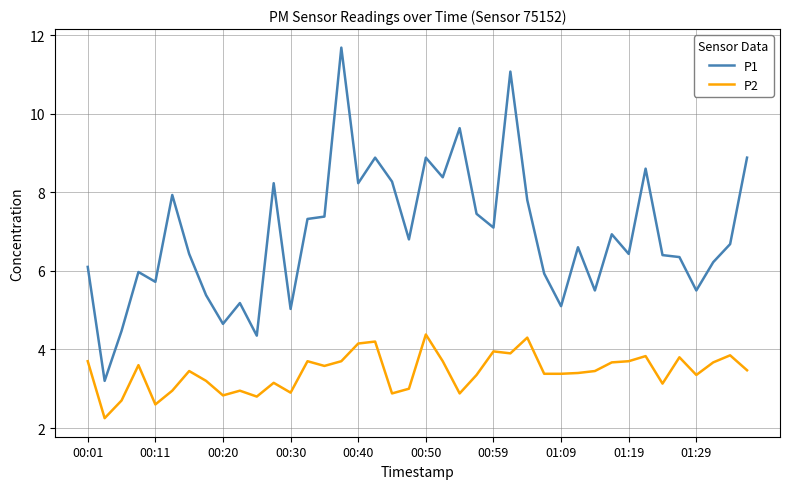

True or false: P1 and P2 intersect in this chart.

False